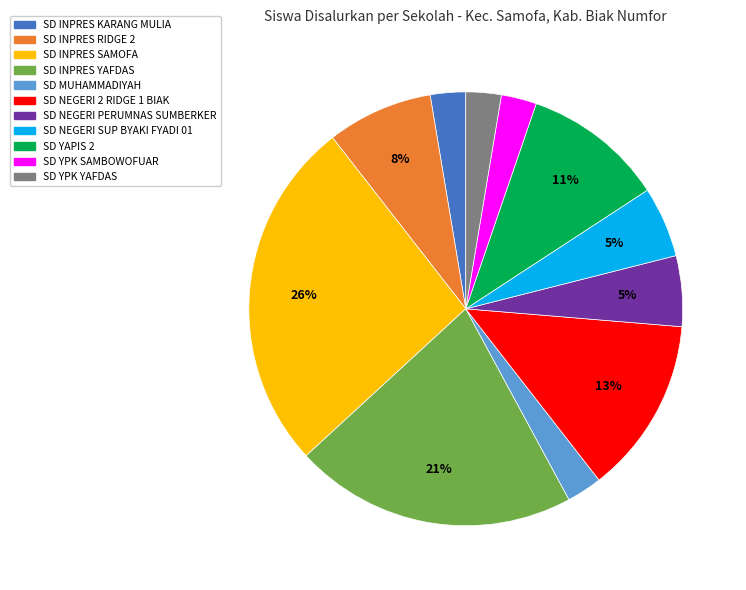

Which slice is the largest?

SD INPRES SAMOFA